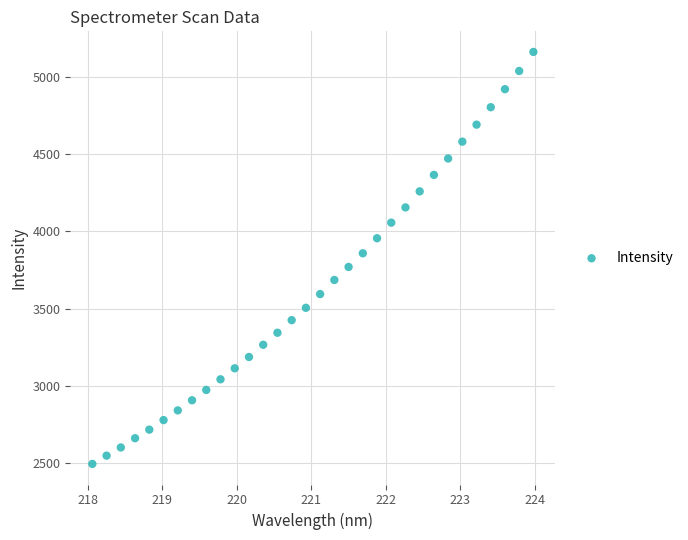

What is the range of Y values (max minus min)?

2669.6